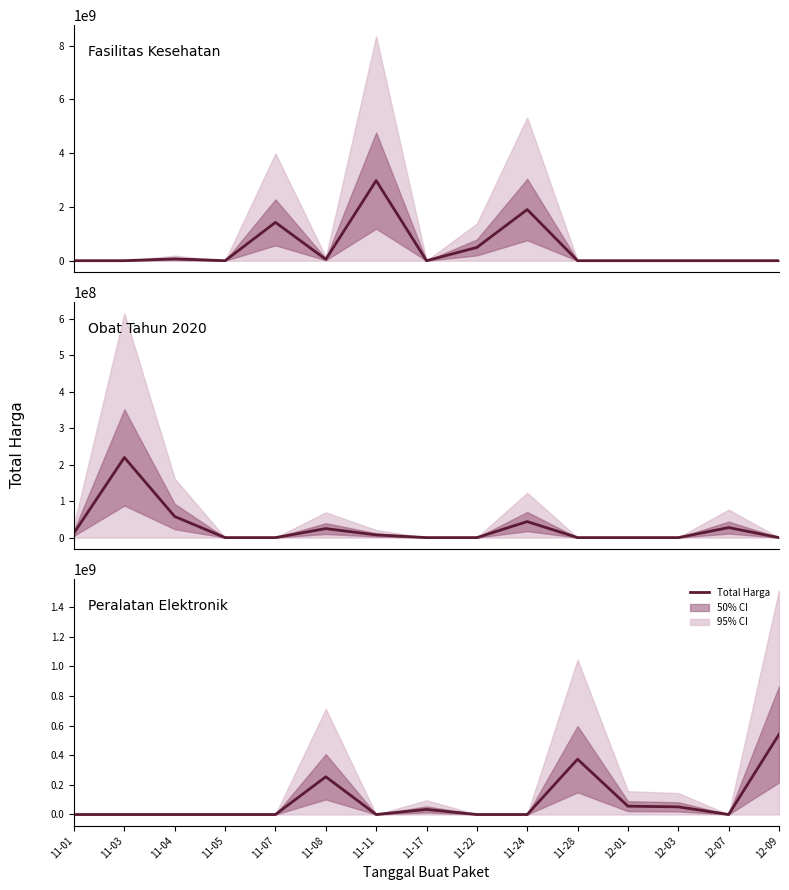

Does the chart have visible grid lines?

No